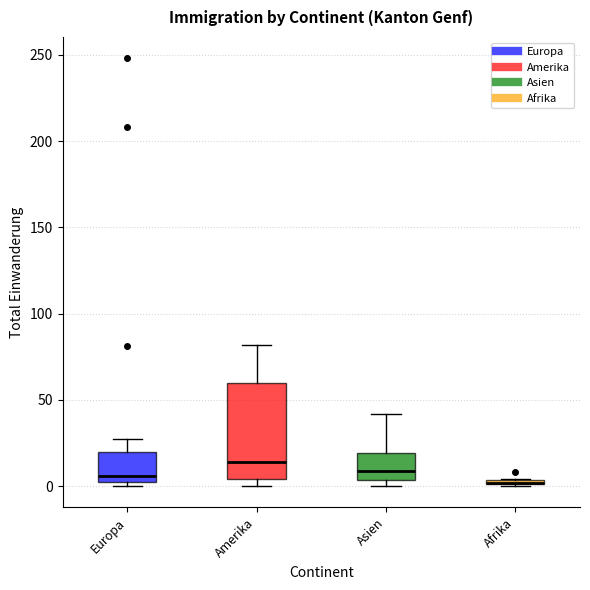

Which box is the tallest, from its lower edge to its upper edge?

Amerika